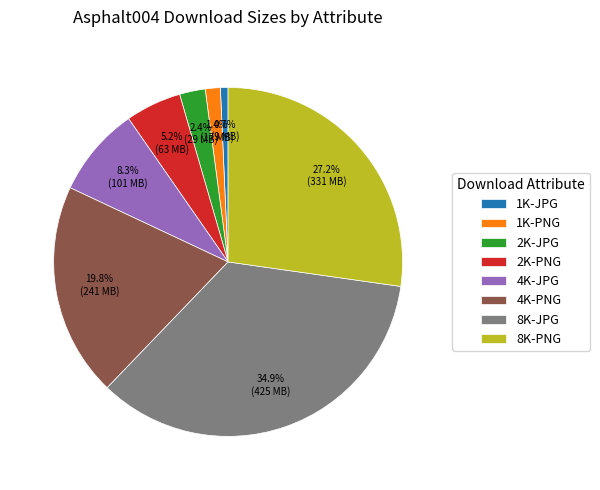

The 1K-JPG slice represents 1% of the pie. True or false?

True